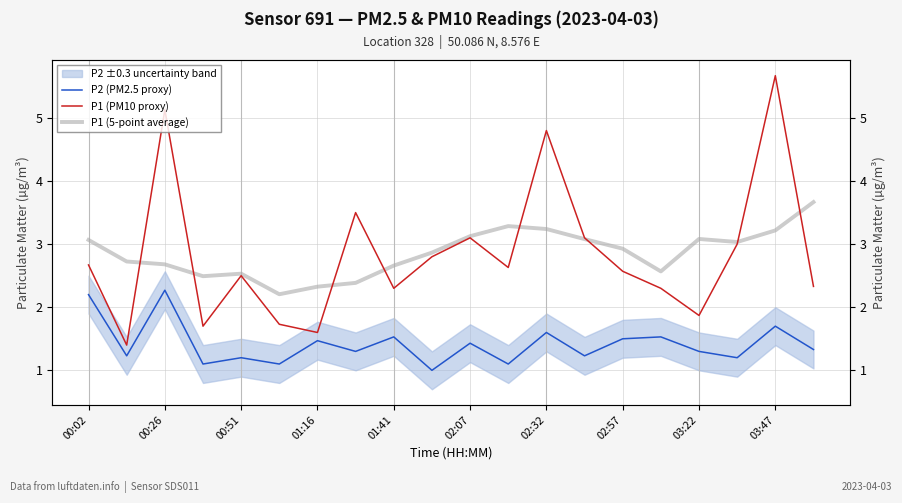

True or false: P1 (PM10 proxy) and P2 (PM2.5 proxy) cross at least once.

False